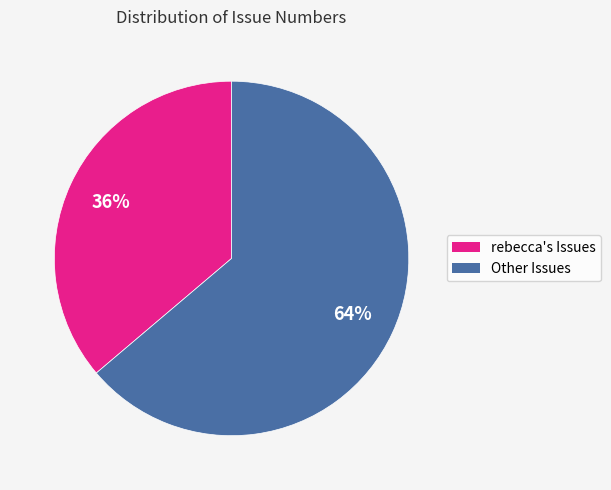

To the nearest percent, what is the average slice percentage?

50%